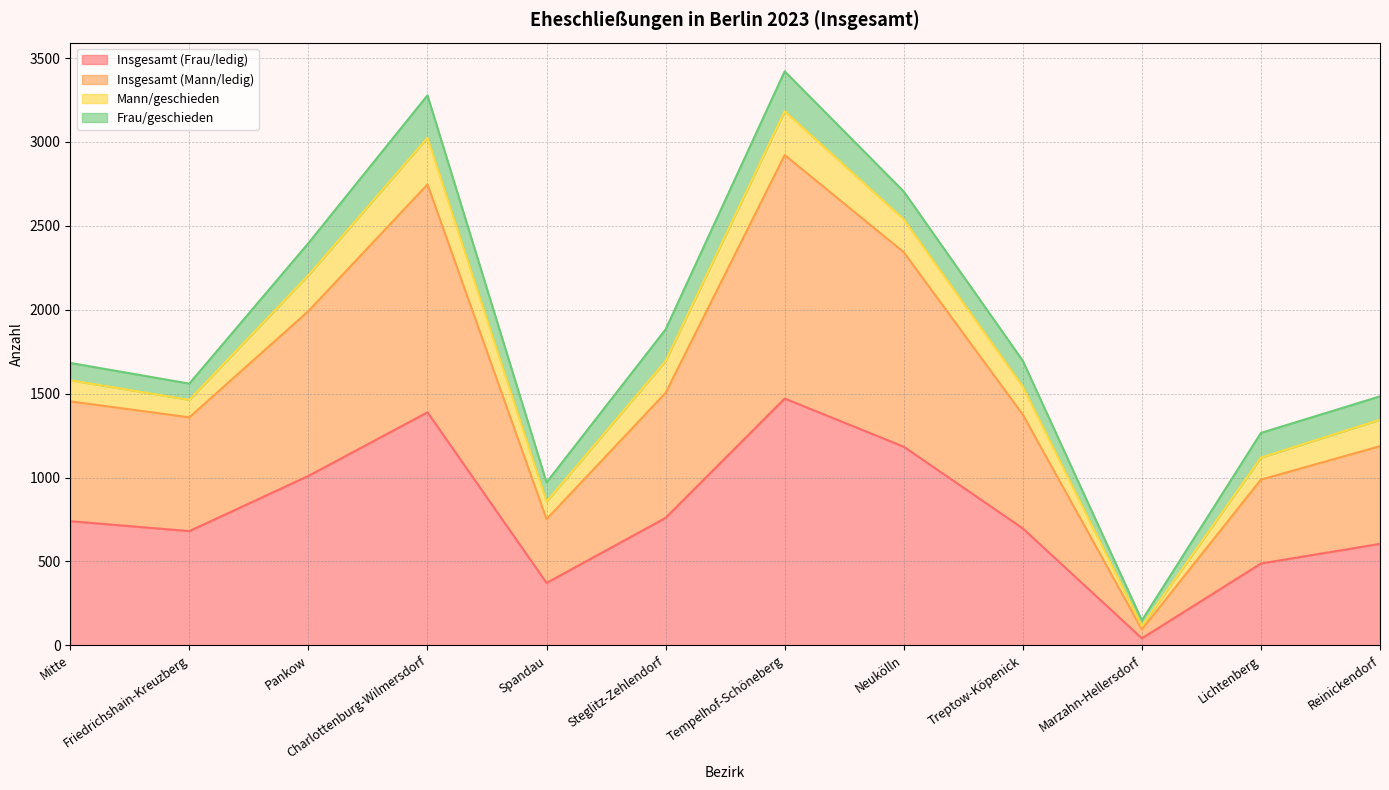

What is the total value across all series at Treptow-Köpenick?

1696